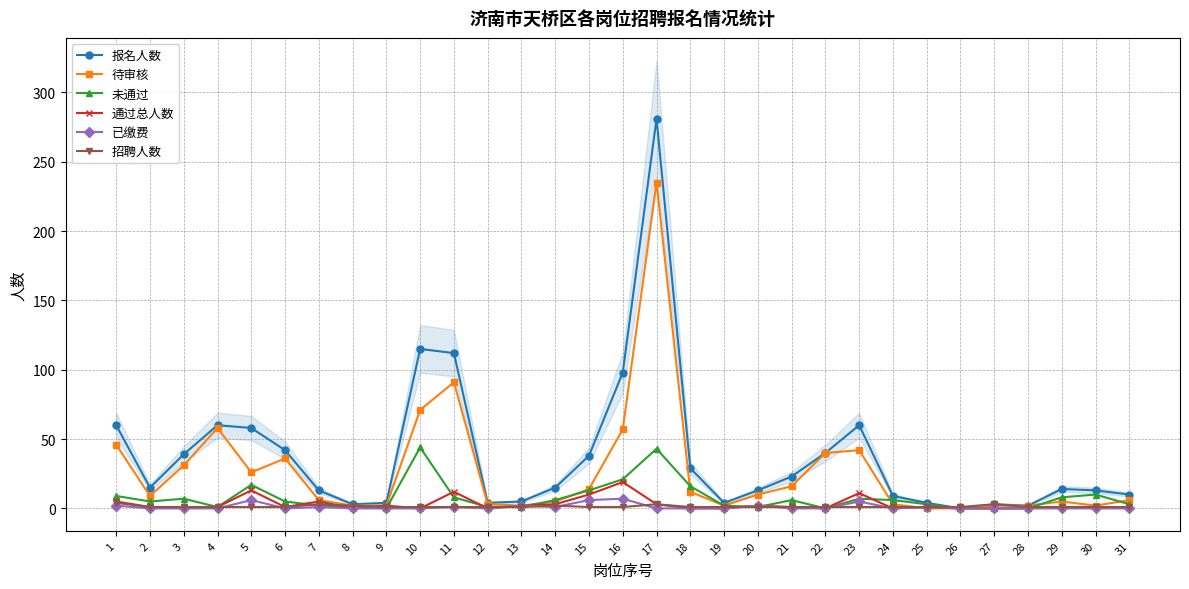

How many values in 未通过 are above zero?

26